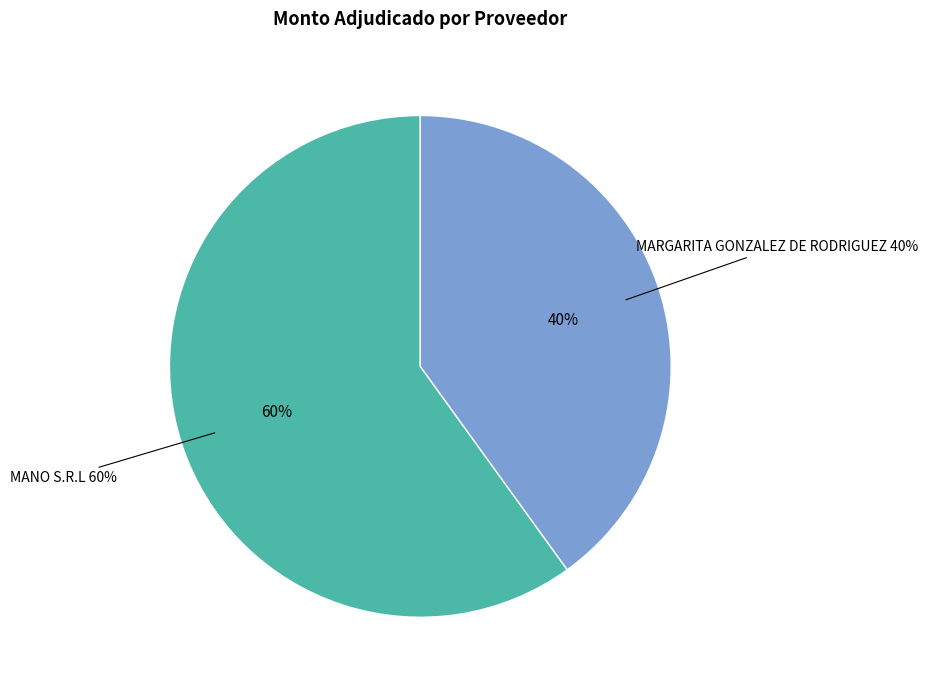

To the nearest percent, what is the combined percentage of MANO S.R.L and MARGARITA GONZALEZ DE RODRIGUEZ?

100%